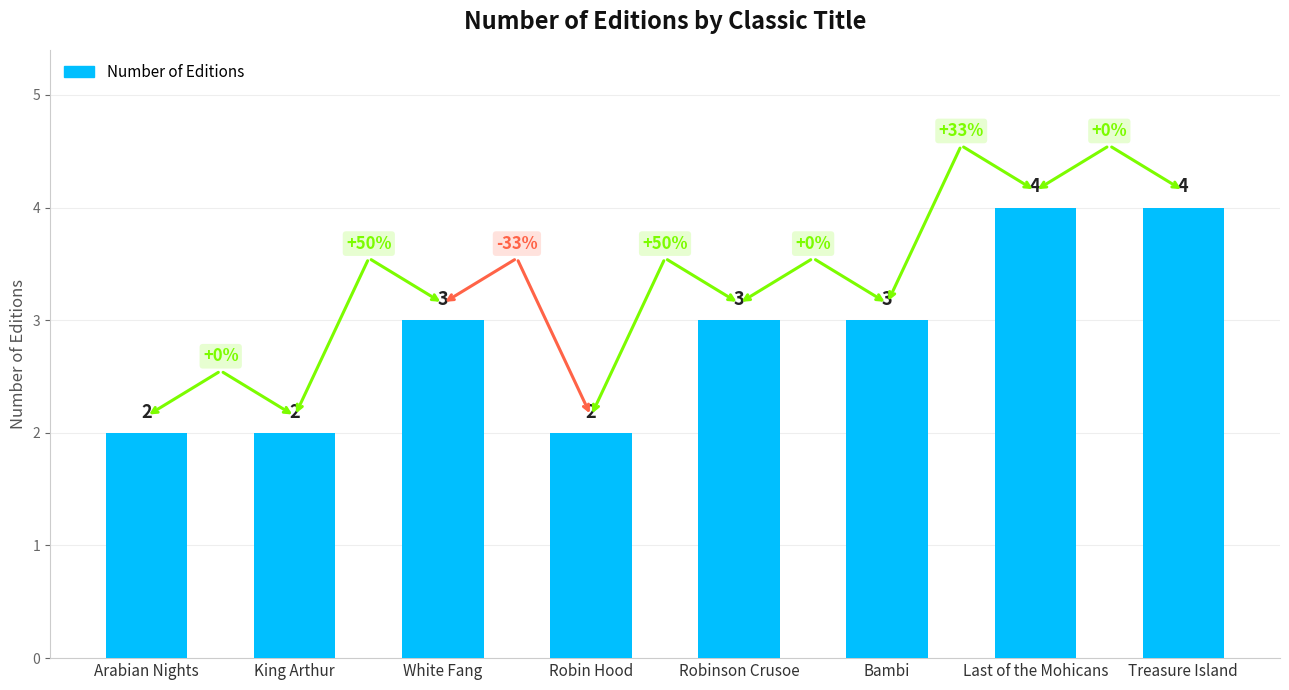

What position from the left is Bambi?

6